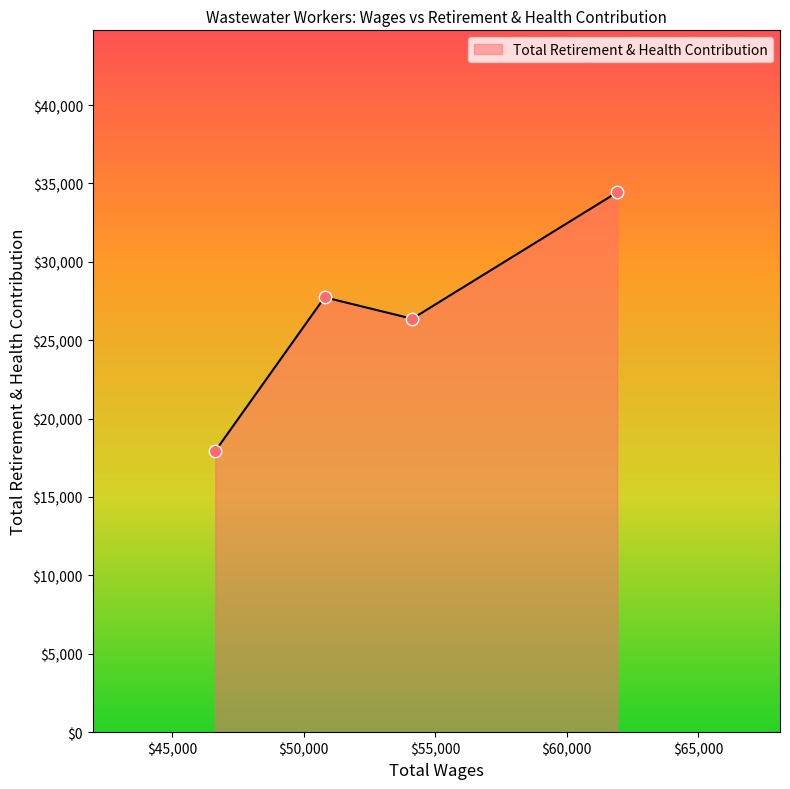

What is the change in value from 61927.0 to 54125.0?

-8065